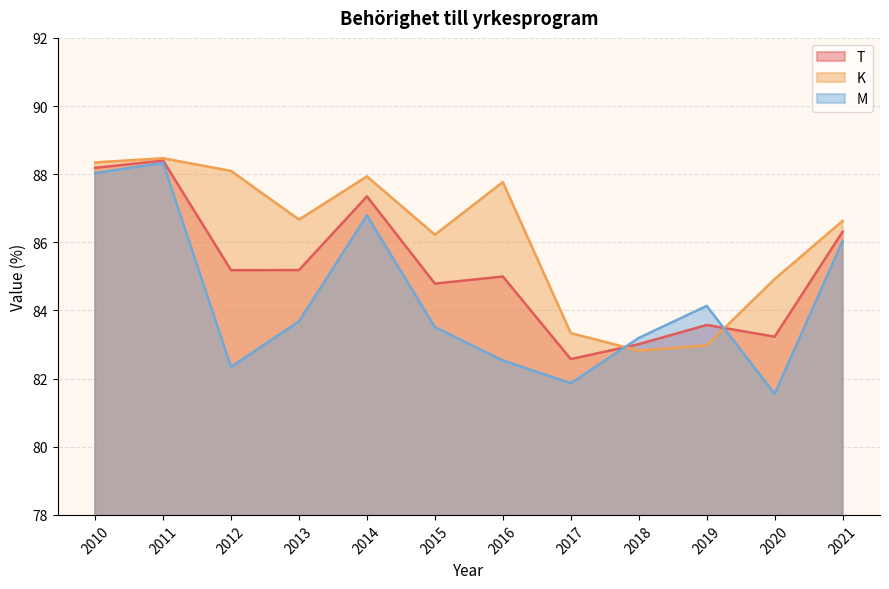

What are all the series names shown in the legend?

T, K, M